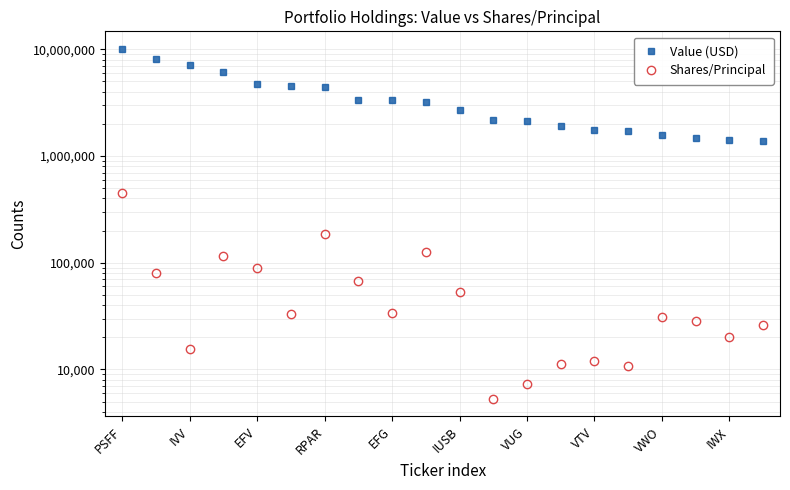

At which category does the chart reach its peak across all series?

PSFF